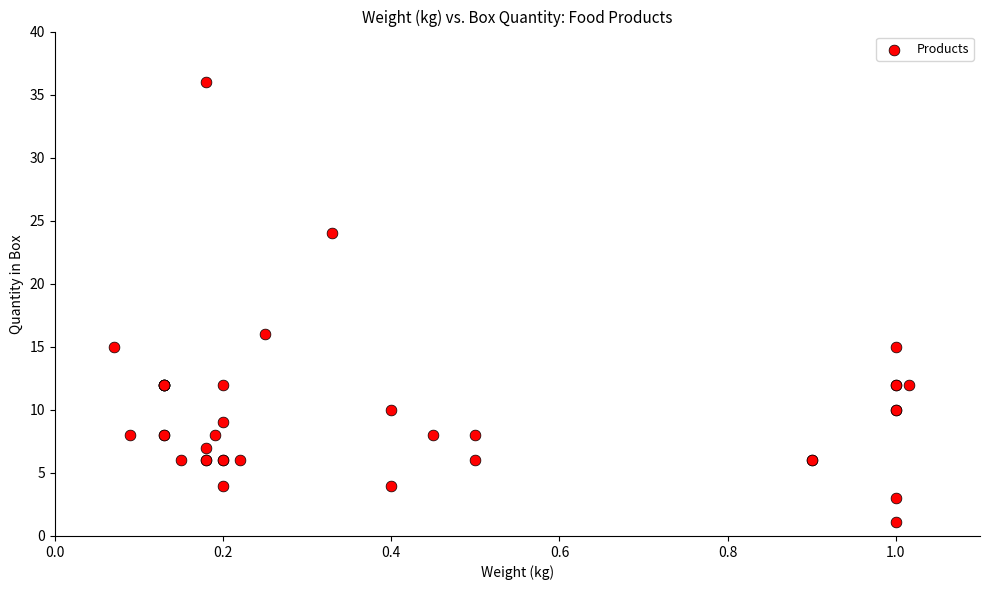

What Y value in the scatter plot is closest to 18?

16.0